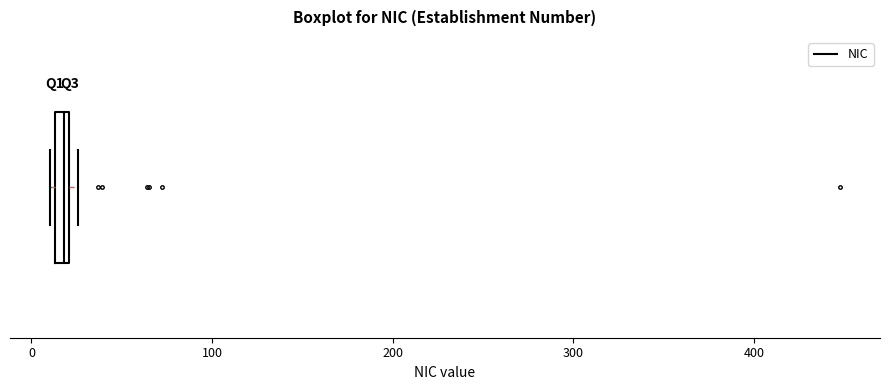

Where is the left edge of the box on the x-axis? The values are not printed on the chart, so give them approximately, as read against the axis.

10